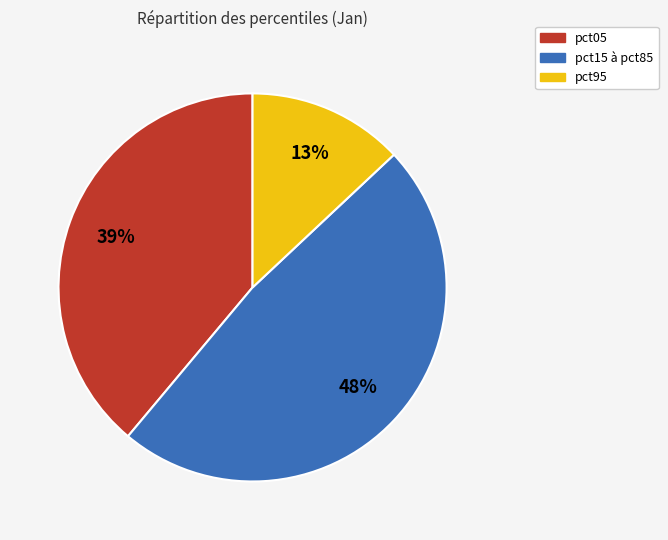

Do pct95 and pct15 à pct85 together represent more than half of the pie?

Yes